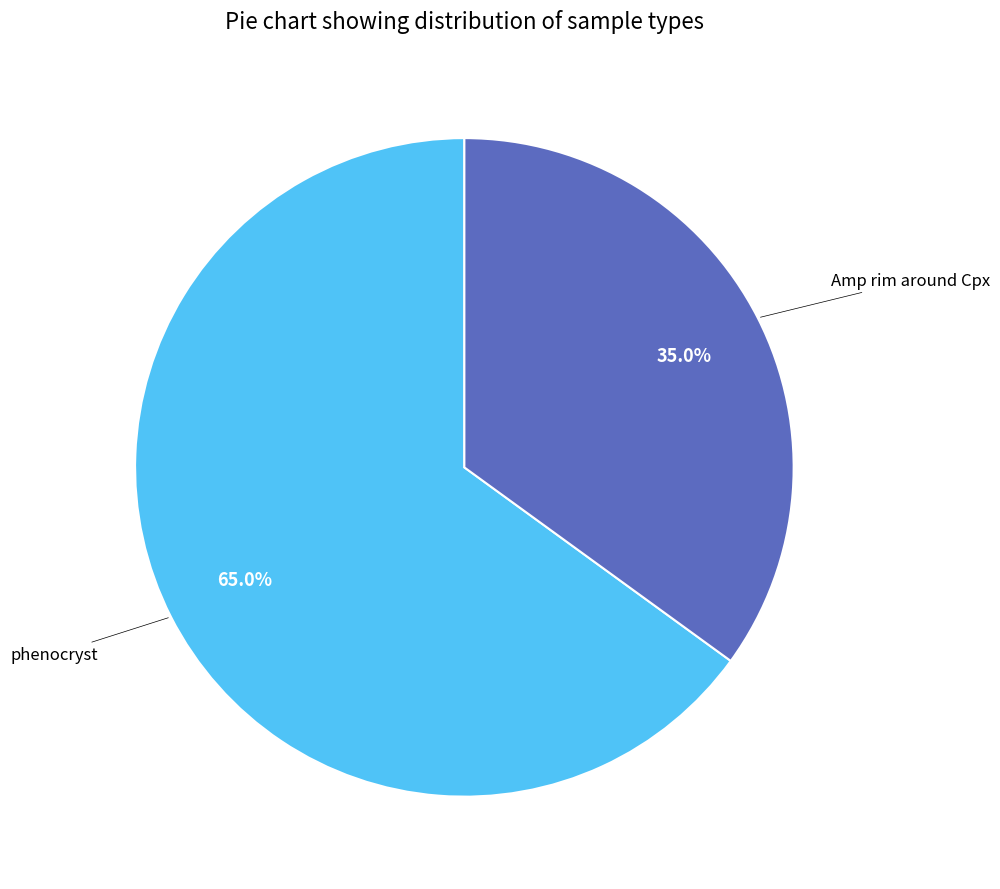

Which category accounts for the majority?

phenocryst